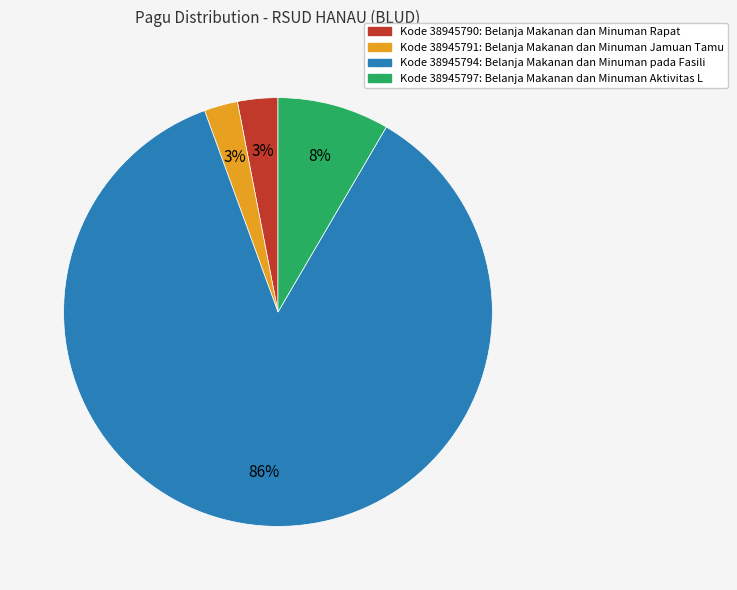

To the nearest percent, what is the difference between the largest and smallest slice percentages?

83%